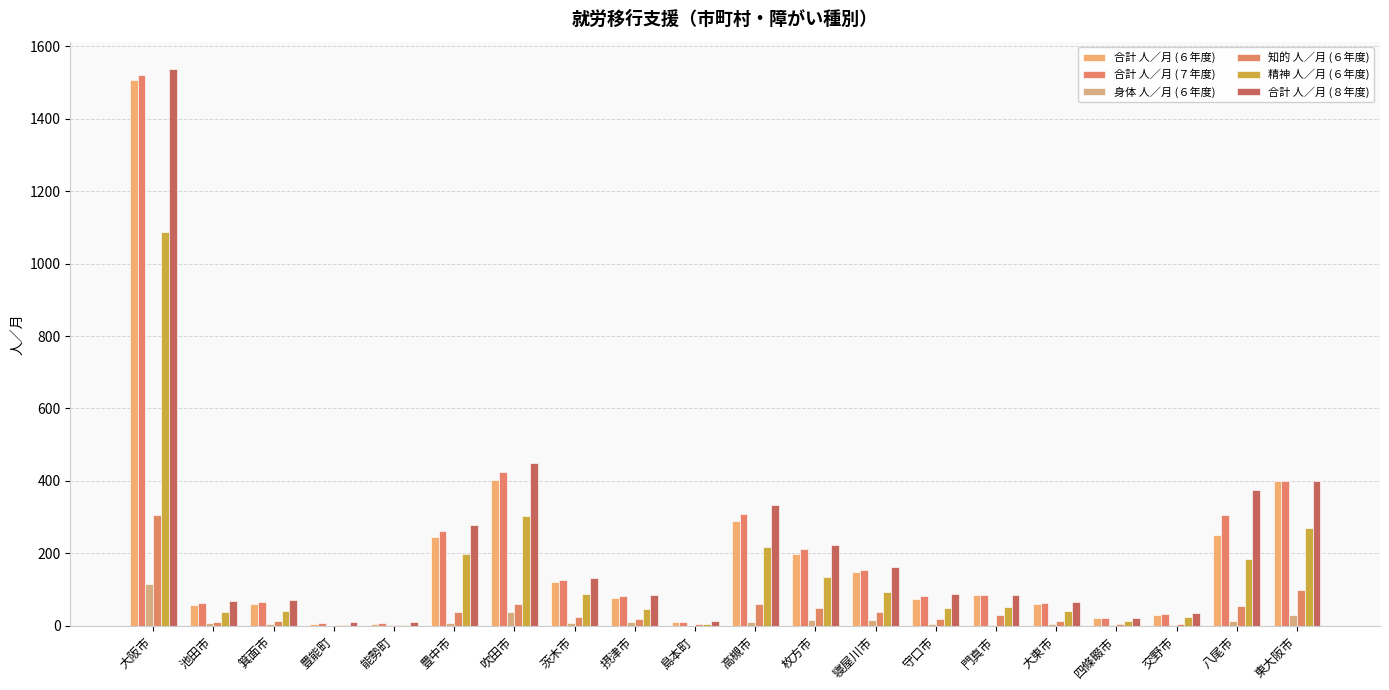

How many data points does each series have?

20